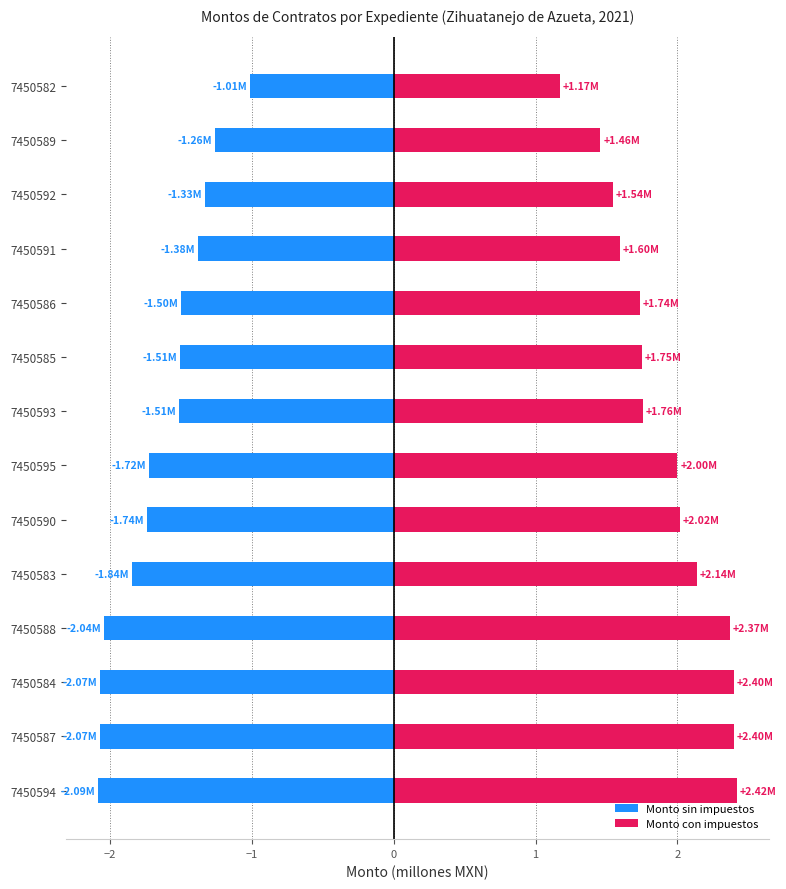

What is the value of the Monto con impuestos bar at the 11th from the left?

1.6